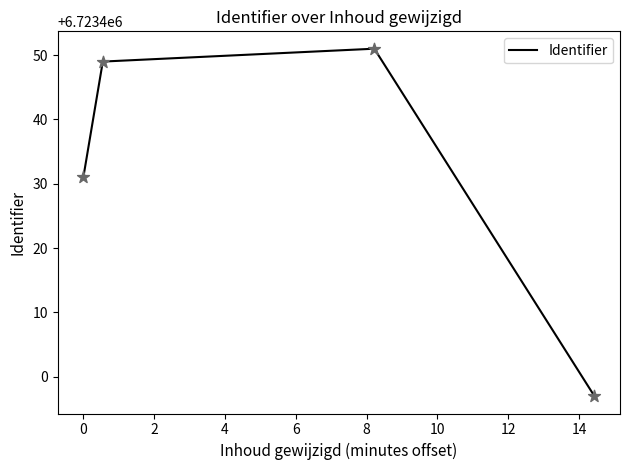

What is the minimum value shown in the chart?

6723397